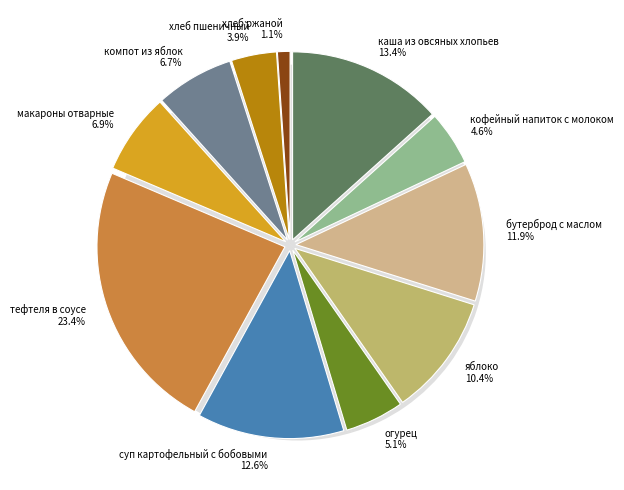

What is the smallest slice in the pie chart?

хлеб ржаной